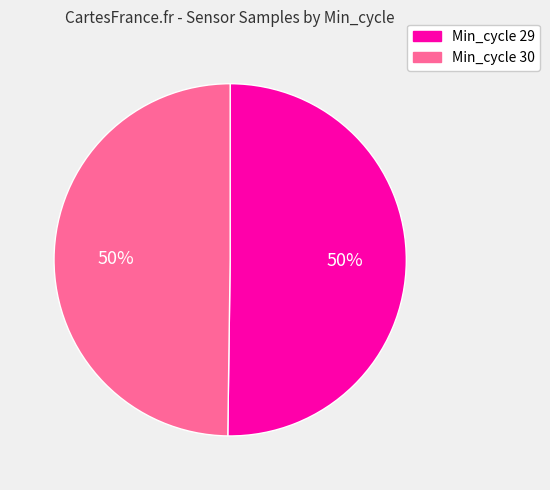

How many slices are in this pie chart?

2